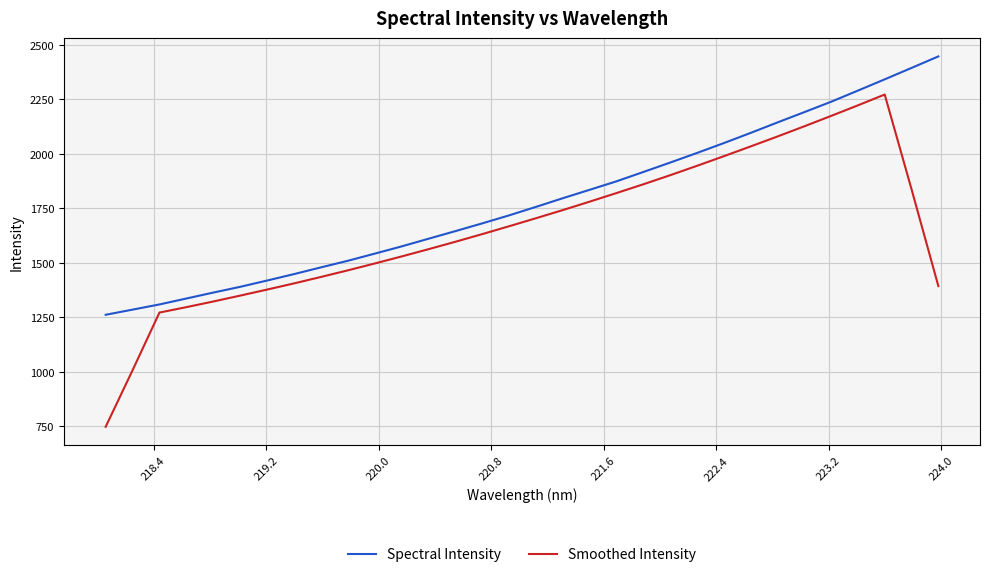

Does the chart have visible grid lines?

Yes